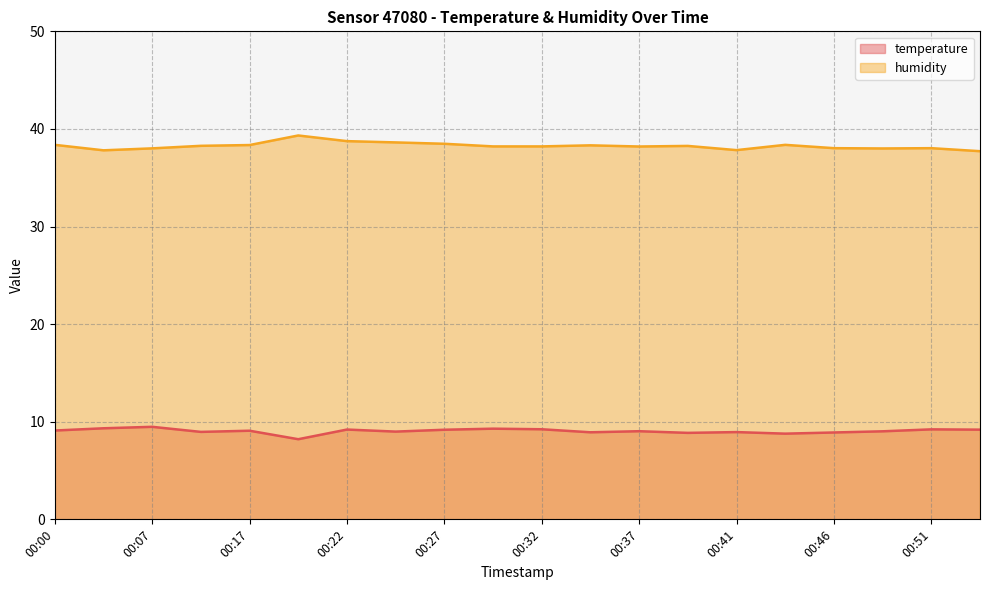

Which category has the lowest value across all series?

00:20